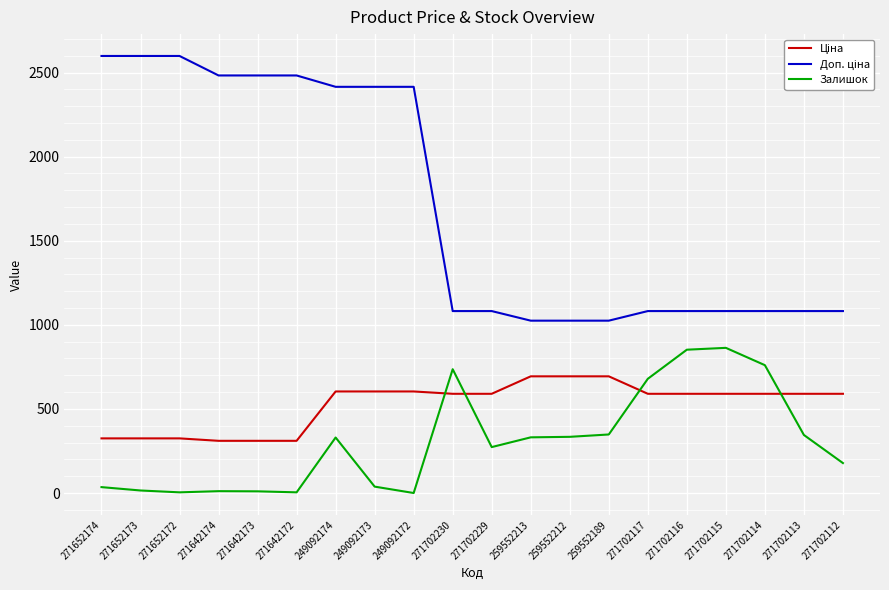

True or false: Залишок has a value of 234.3 at 259552189.

False